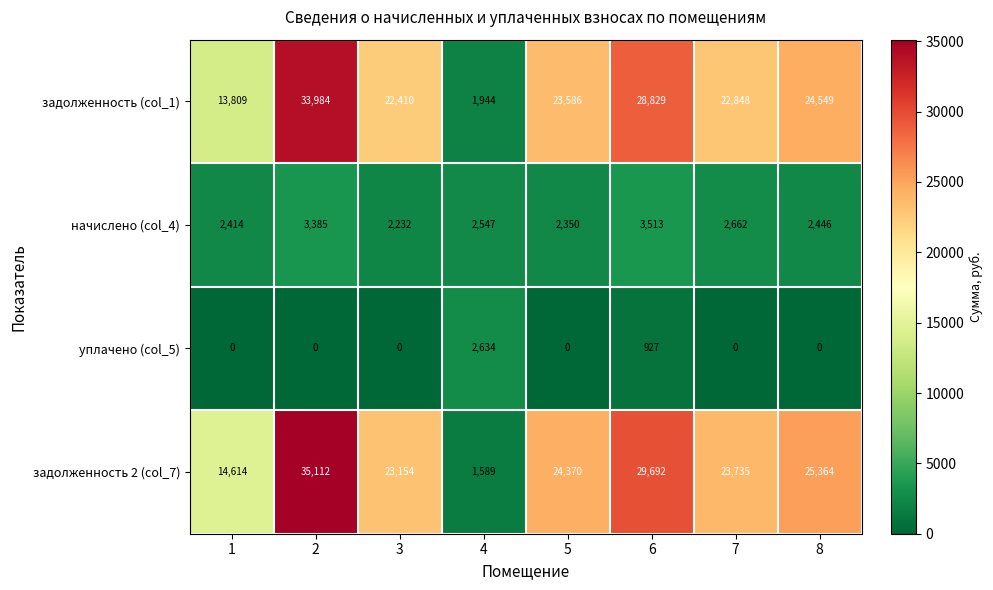

Is it true that задолженность (col_1) equals 5116 at 5?

False